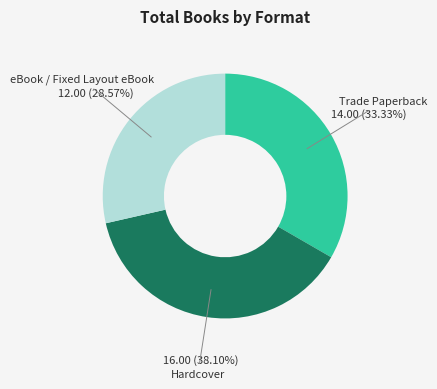

Which slice is the smallest?

eBook / Fixed Layout eBook